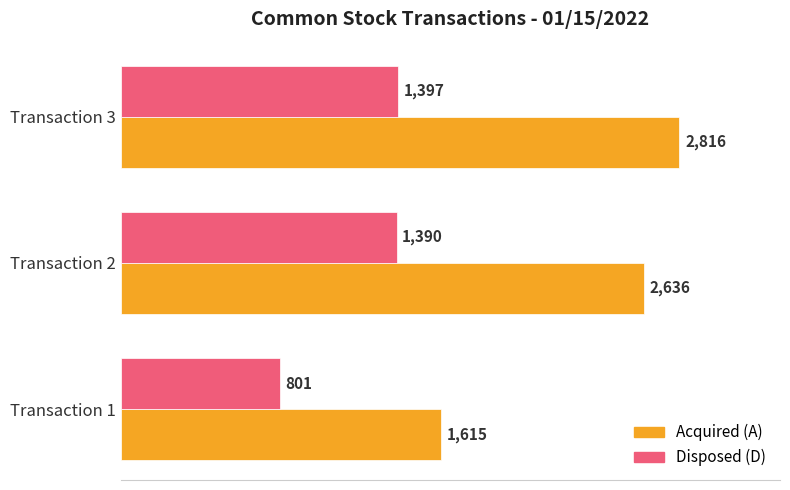

What is the difference between the highest and lowest values at Transaction 1?

814